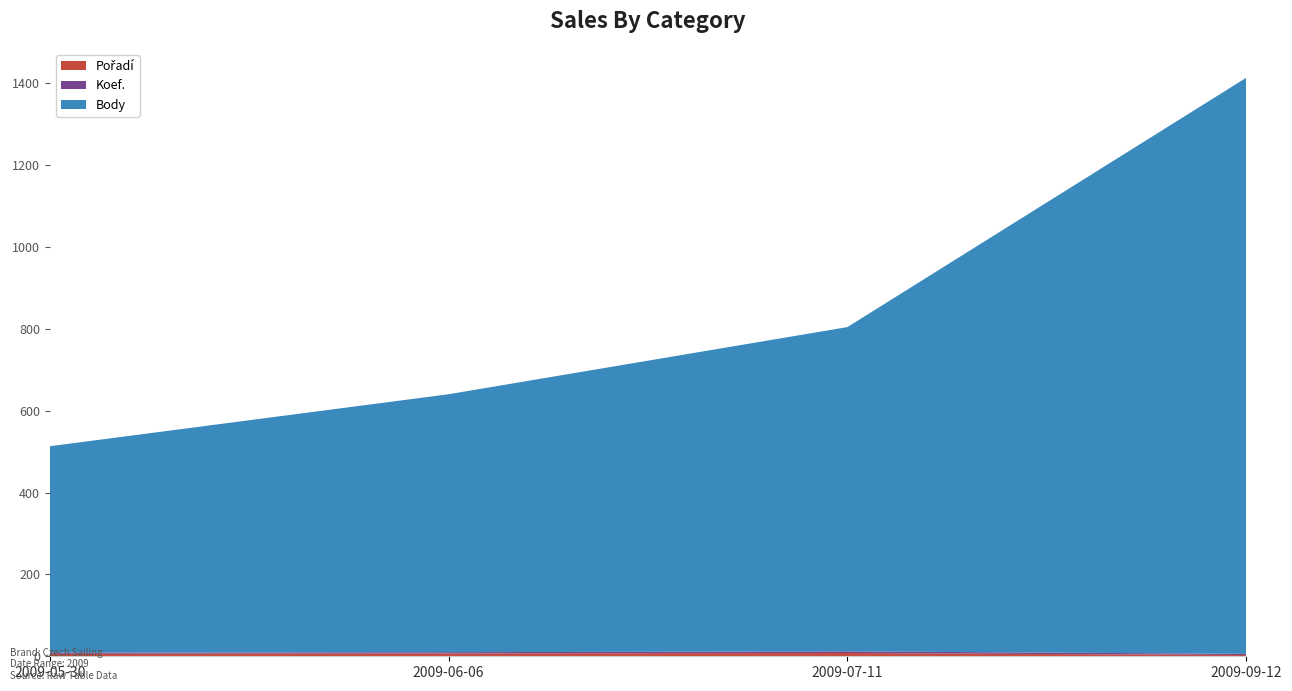

Reading left to right, transcribe all the data shown in this chart.

Pořadí: 2009-05-30=6	2009-06-06=7	2009-07-11=8	2009-09-12=3
Koef.: 2009-05-30=3	2009-06-06=3	2009-07-11=4	2009-09-12=3
Body: 2009-05-30=504	2009-06-06=630	2009-07-11=792	2009-09-12=1407